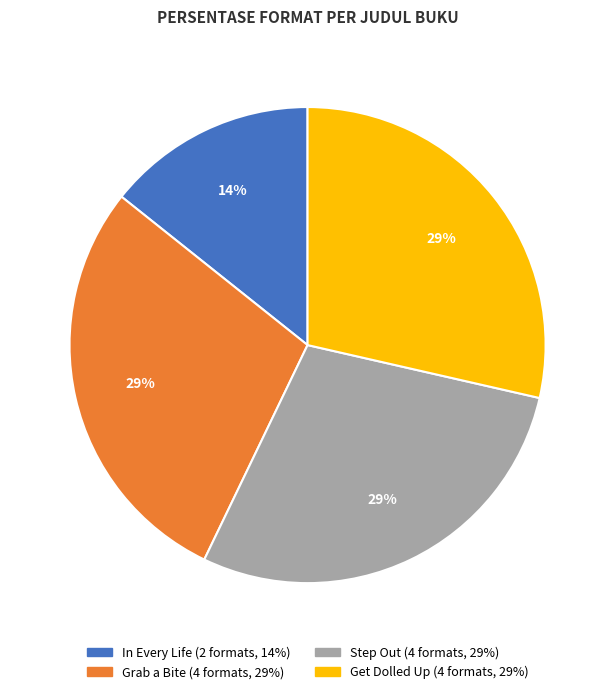

To the nearest percent, what is the average slice percentage?

25%